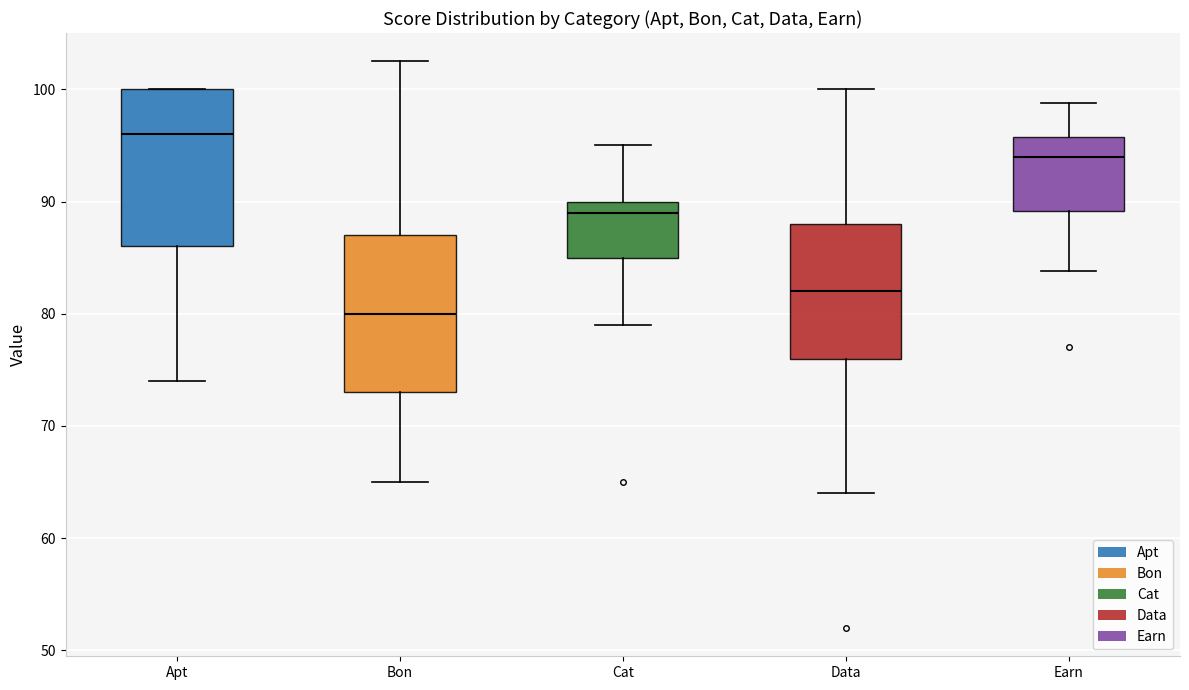

Which box's median line is the highest?

Apt